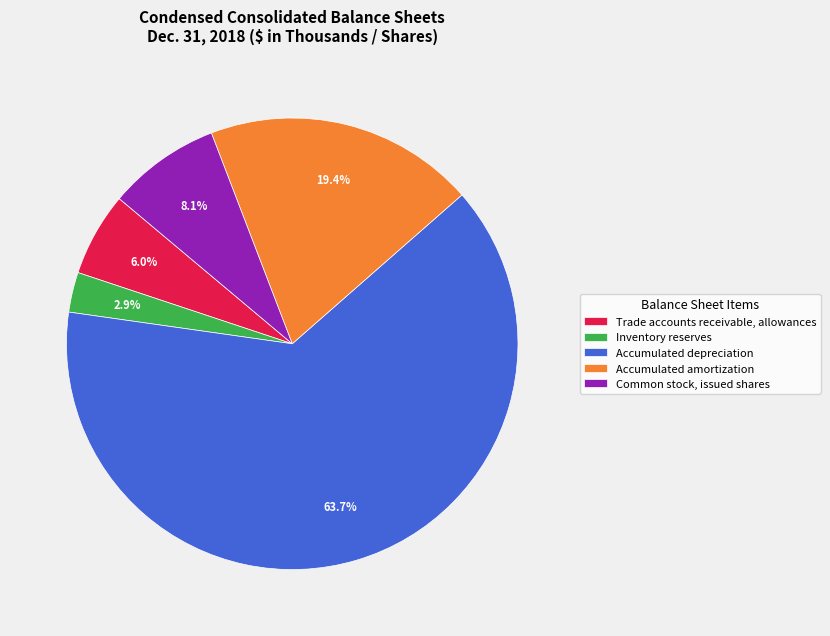

What is the majority slice?

Accumulated depreciation